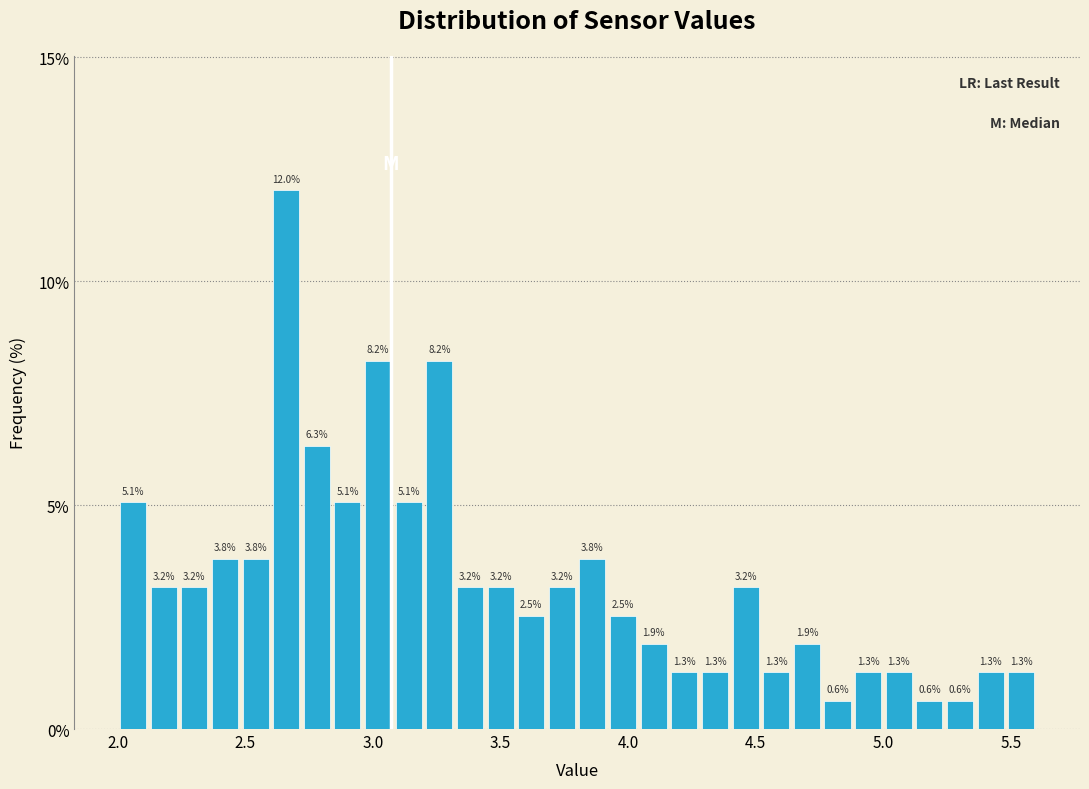

Read against the x-axis, roughly where is the centre of the tallest bar?

2.65